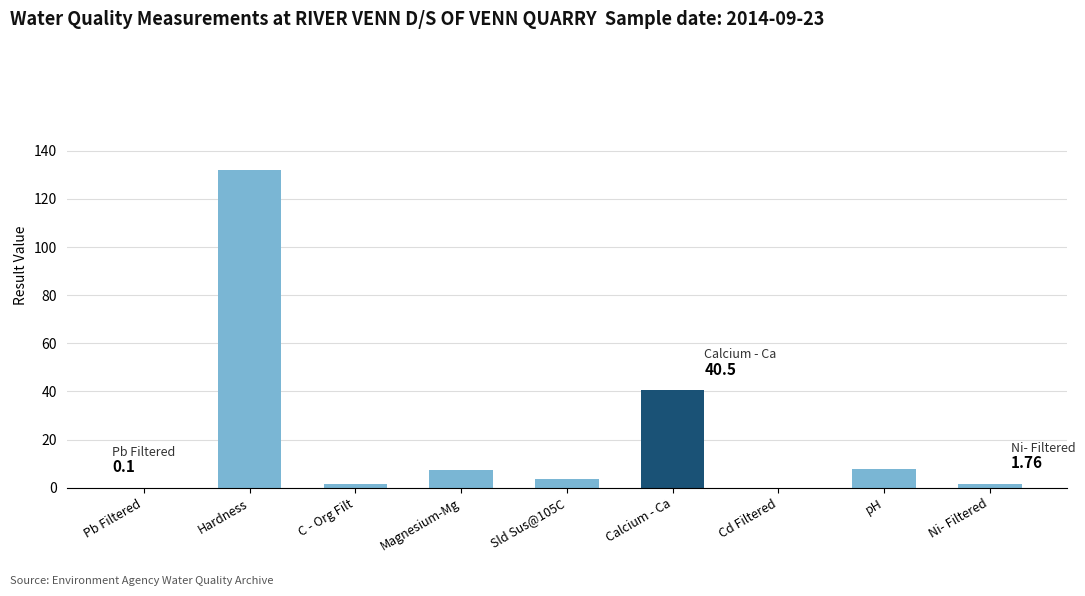

Where is the data nearest to the value 66?

Calcium - Ca